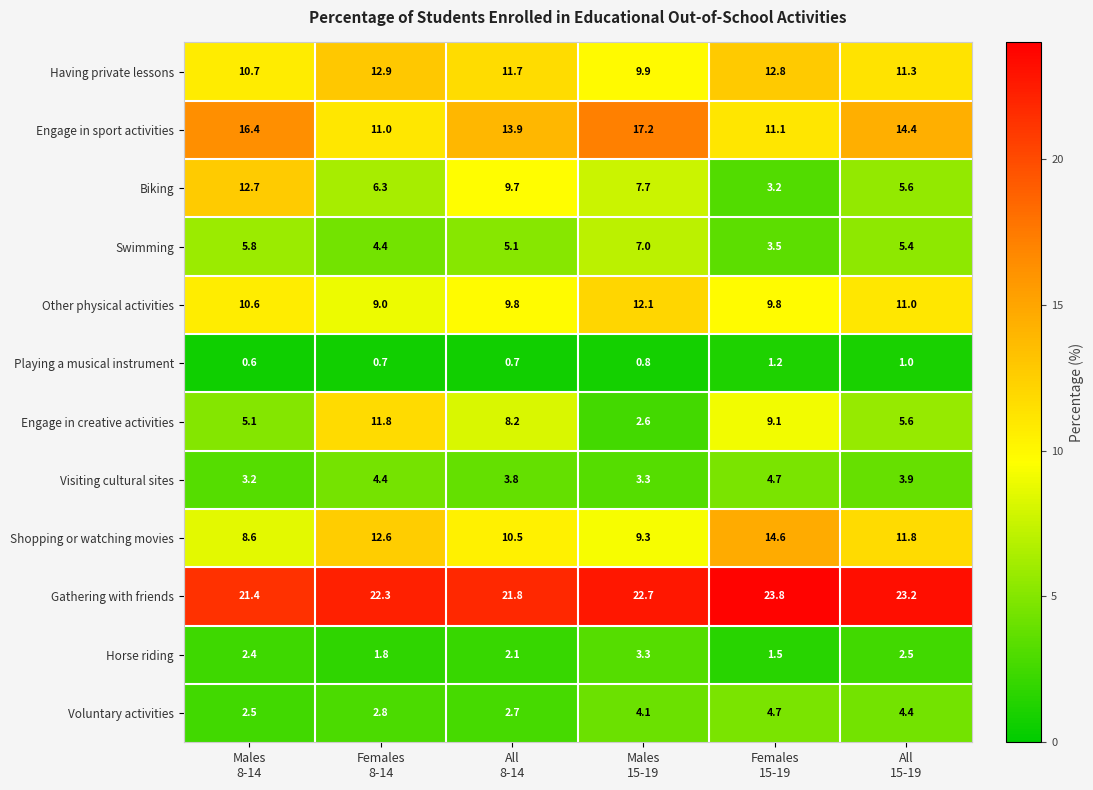

What is the difference between the highest and lowest values at Females
8-14?

21.6